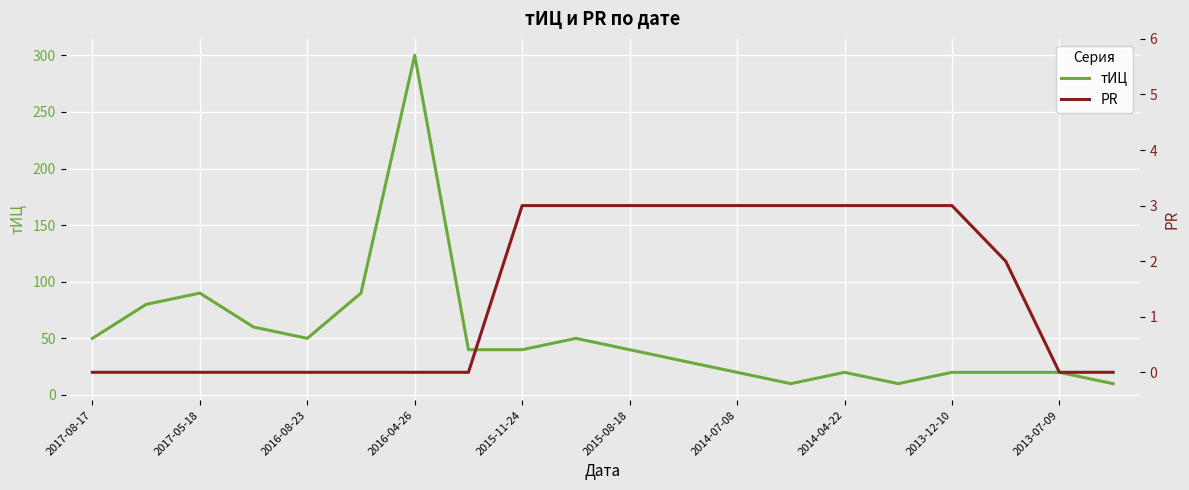

In тИЦ, how many points are higher than both neighbors (excluding endpoints)?

4